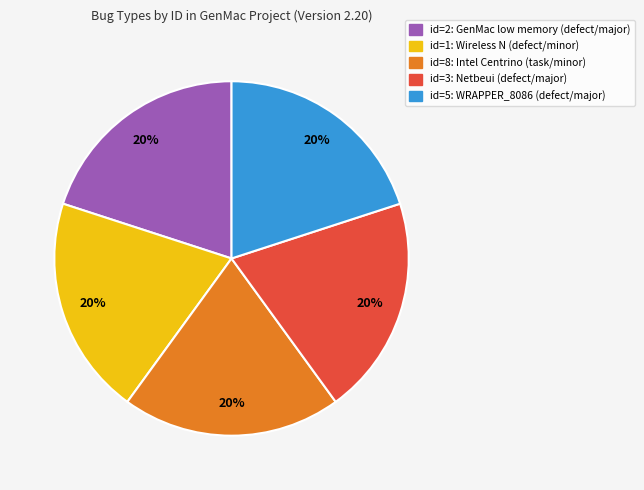

Does any single category account for the majority?

No